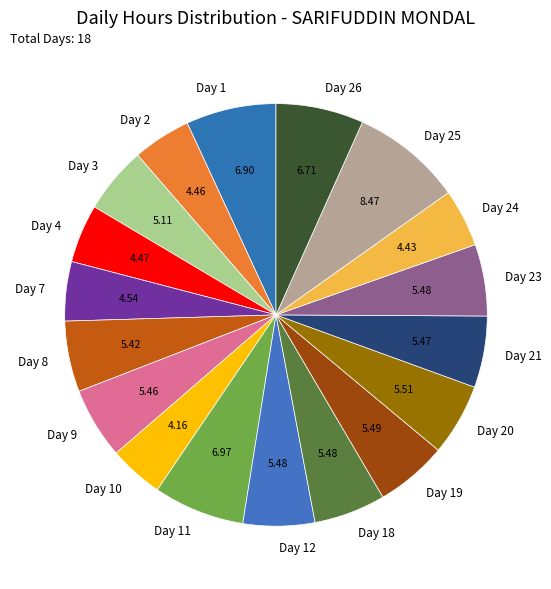

Combined, do Day 24 and Day 11 account for over 50%?

No